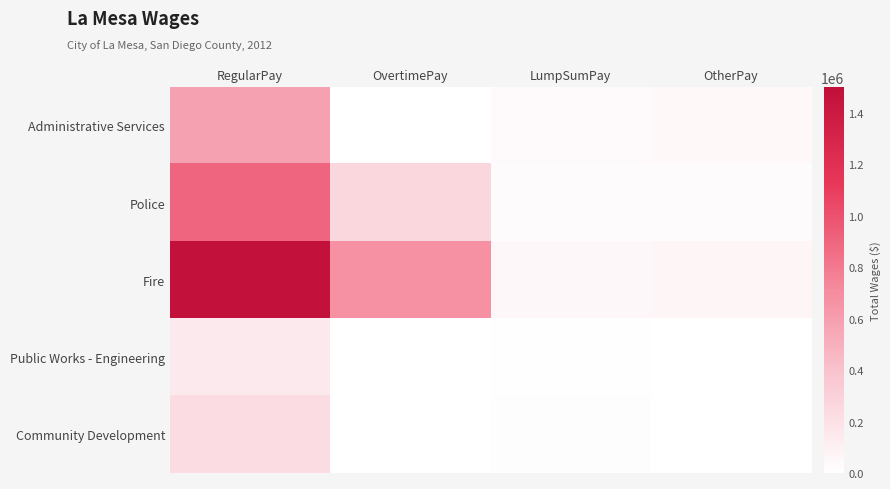

Between OvertimePay and OtherPay, which is larger?

OtherPay